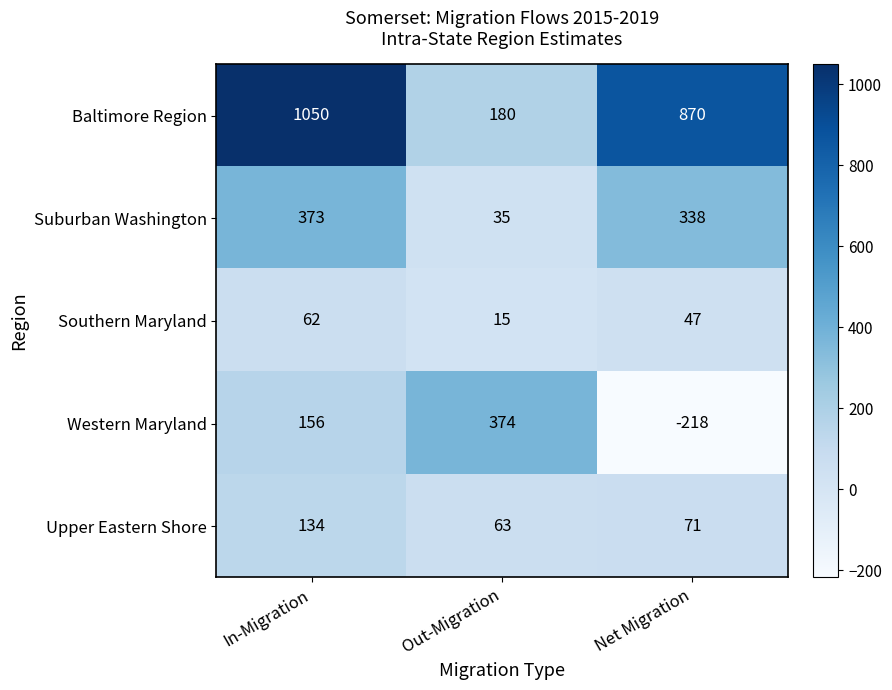

Rank the series by their maximum value, from lowest to highest.

Southern Maryland, Upper Eastern Shore, Suburban Washington, Western Maryland, Baltimore Region